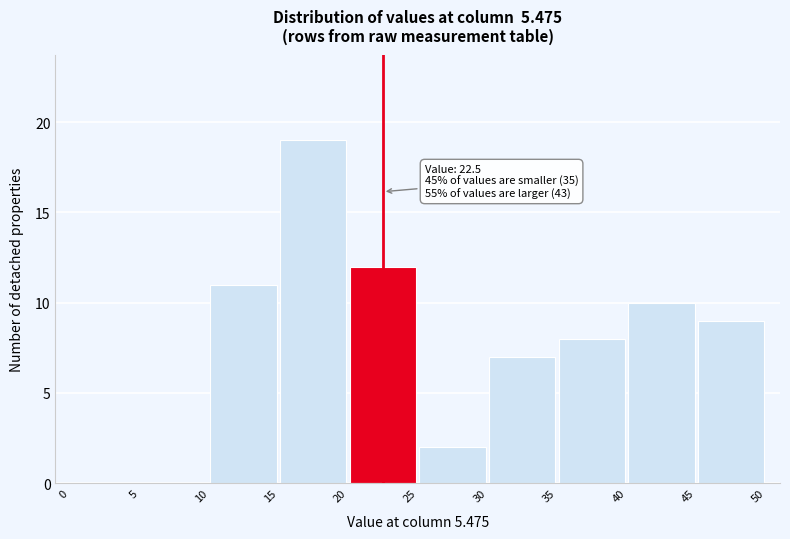

Over which range of the x-axis is the bar tallest?

15 to 20